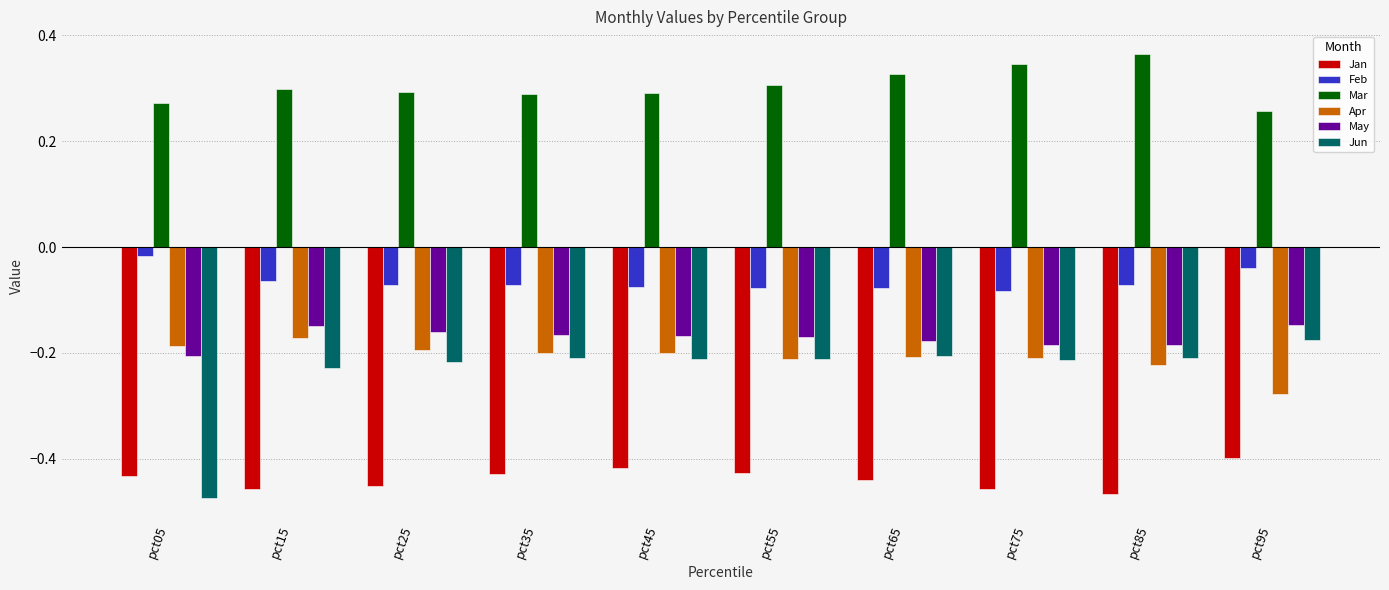

Count the number of data series in this chart.

6